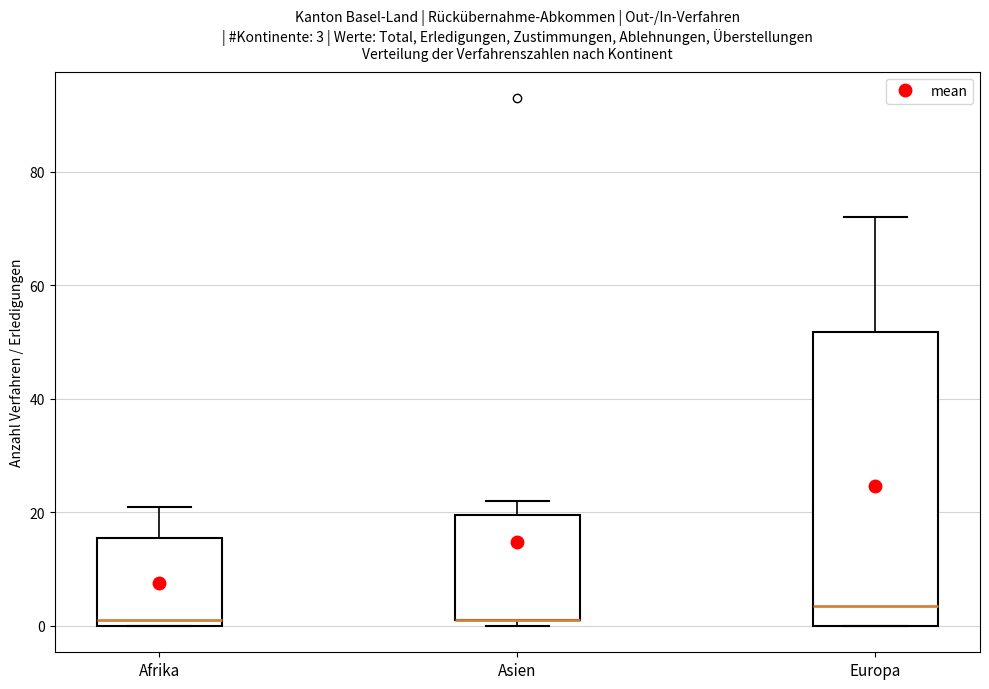

Comparing the boxes themselves (not the whiskers), which one is the tallest?

Europa